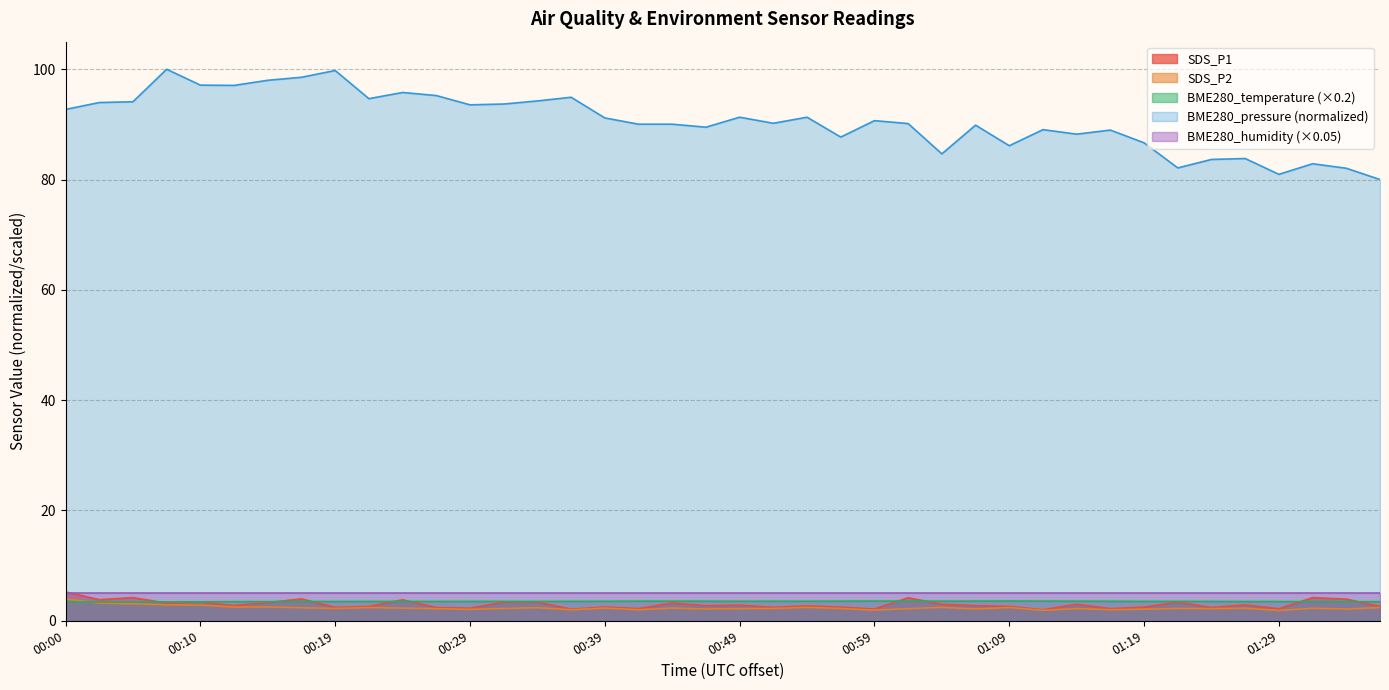

What is the label of the 8th point from the left?

00:17